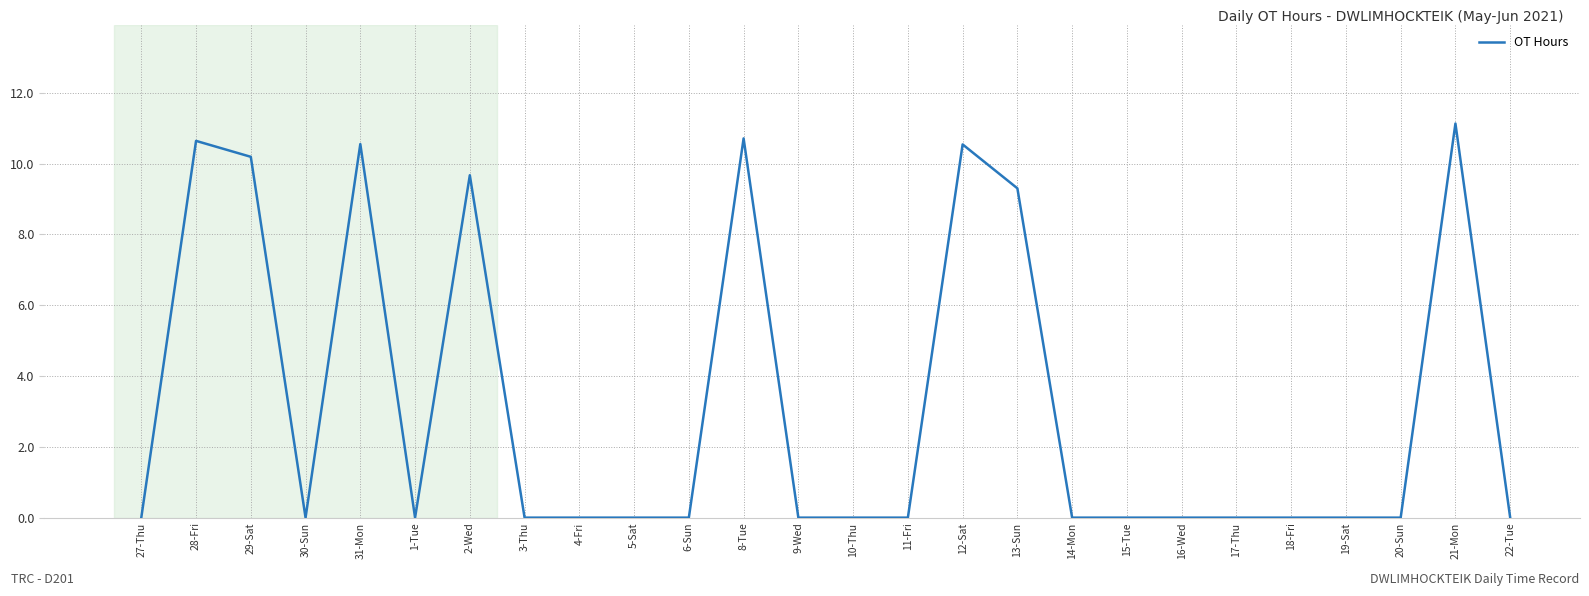

What is the average value?

3.2